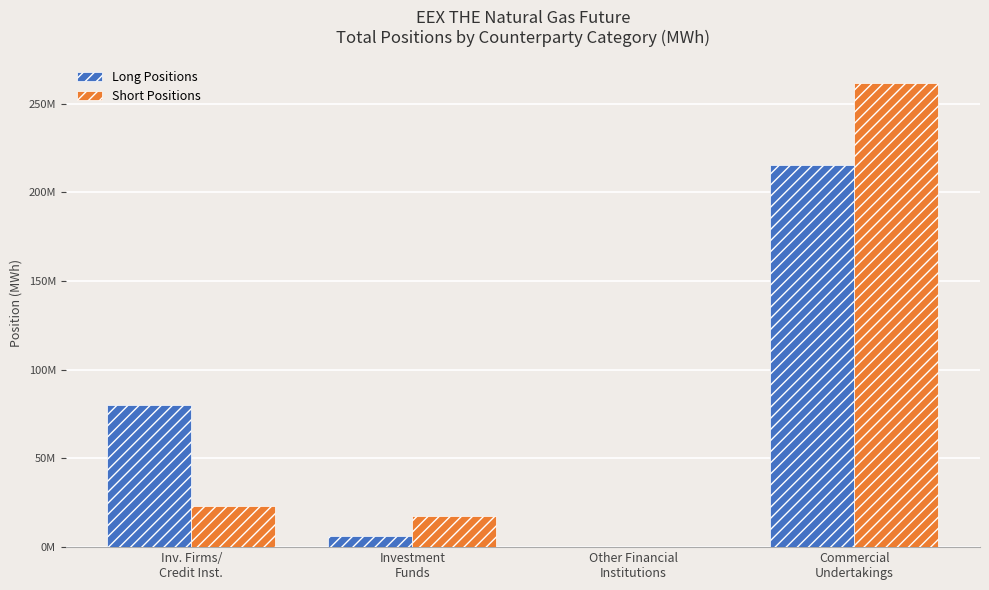

Are the bars grouped side by side (vs. stacked)?

Yes